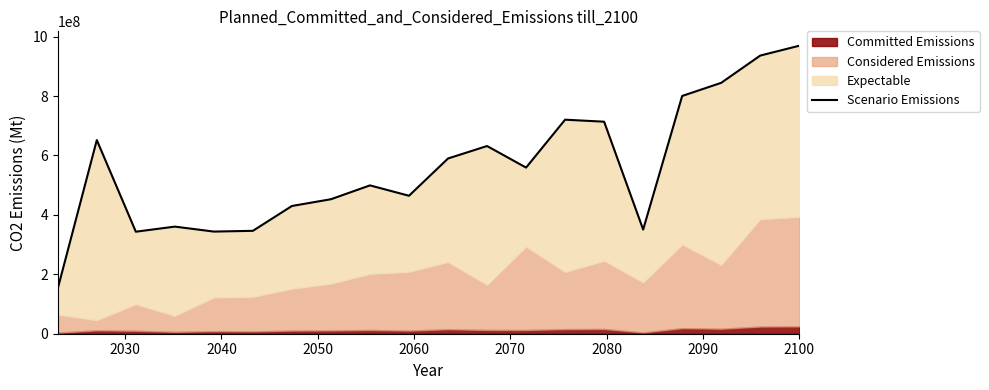

Reading left to right, extract all data points from this chart.

152270000.0	651789473.7	343421052.6	360525263.2	343815789.5	346372631.6	429987894.7	452718947.4	499326315.8	464404210.5	589877368.4	631804210.5	559236842.1	720498947.4	713686315.8	350620000.0	800336842.1	844534736.8	936252631.6	969420000.0